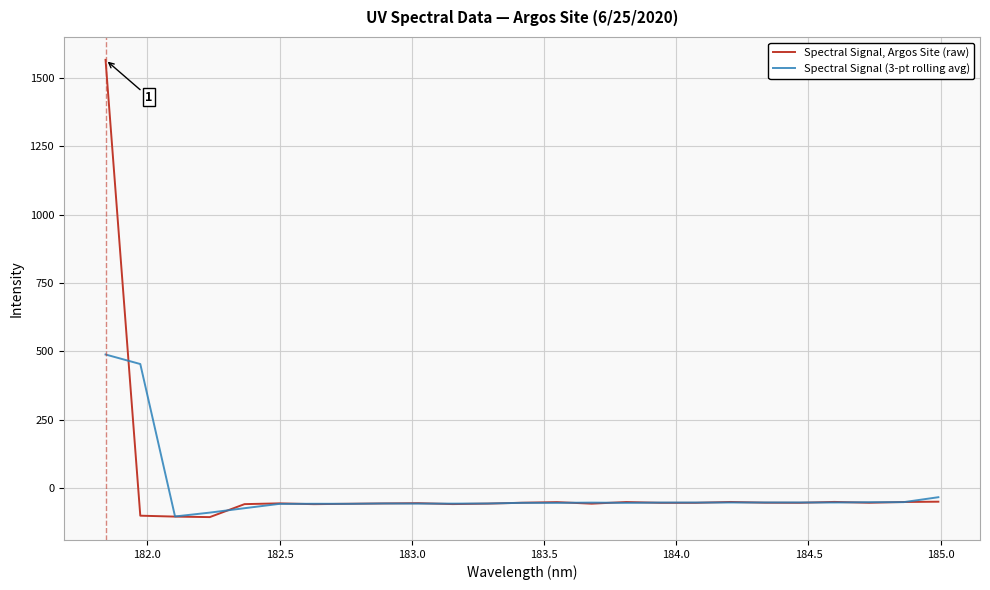

List the series in order of their overall mean, lowest first.

Spectral Signal (3-pt rolling avg), Spectral Signal, Argos Site (raw)